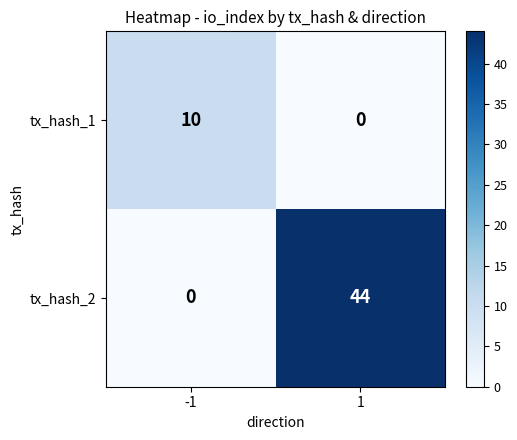

Which series has the largest range (max minus min)?

tx_hash_2